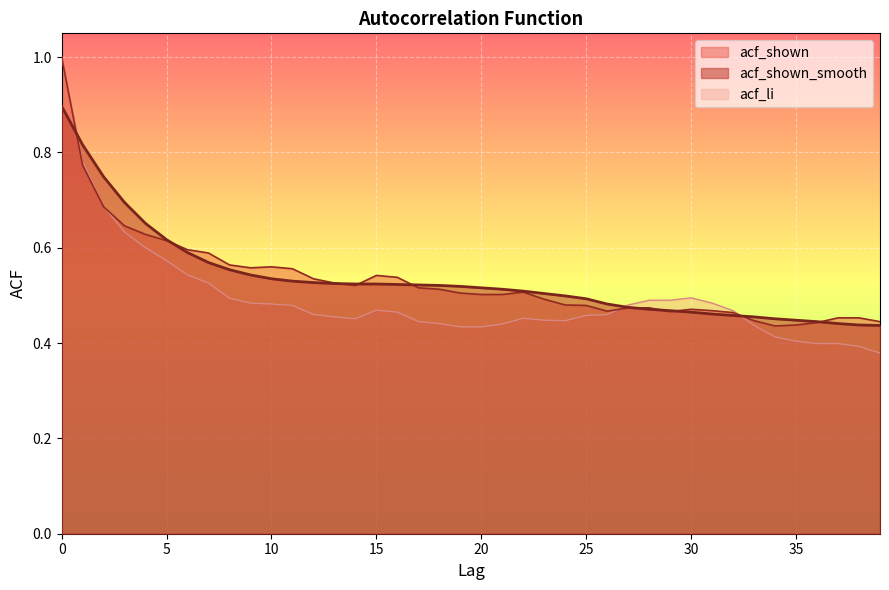

What is the value of the acf_shown point at the 32nd from the left?

0.5